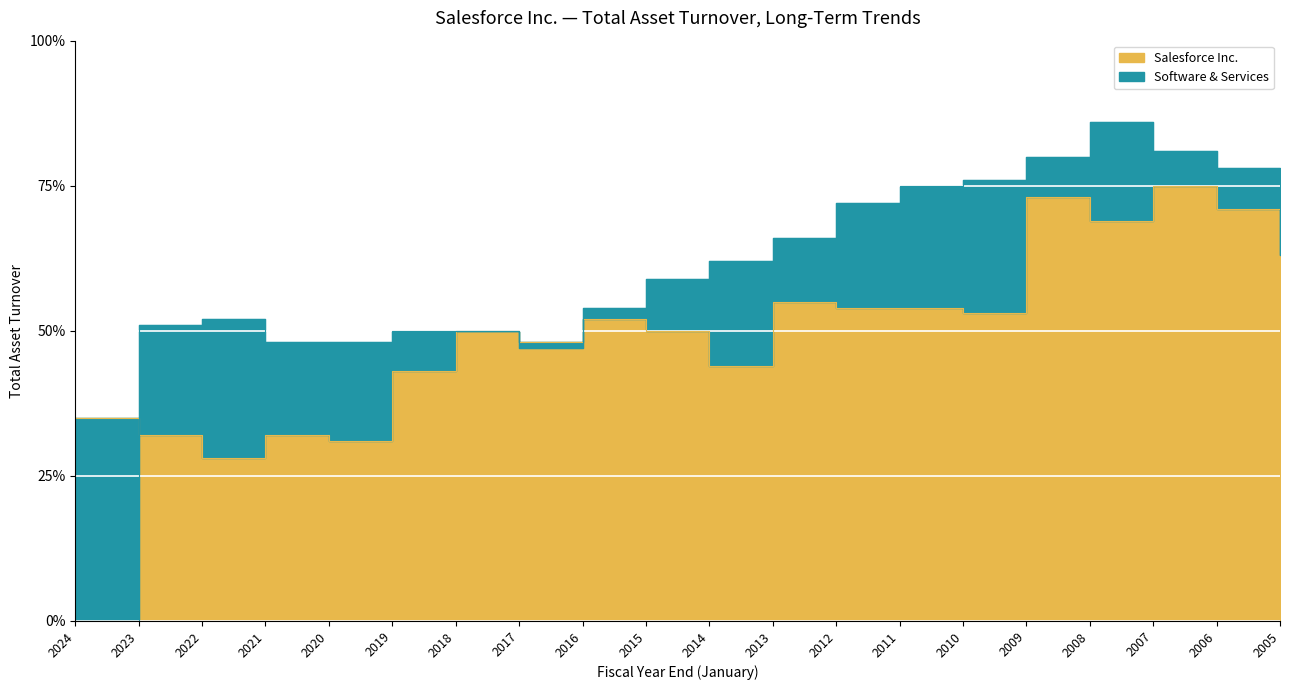

True or false: Software & Services has a value of 0.8 at 2010.

True